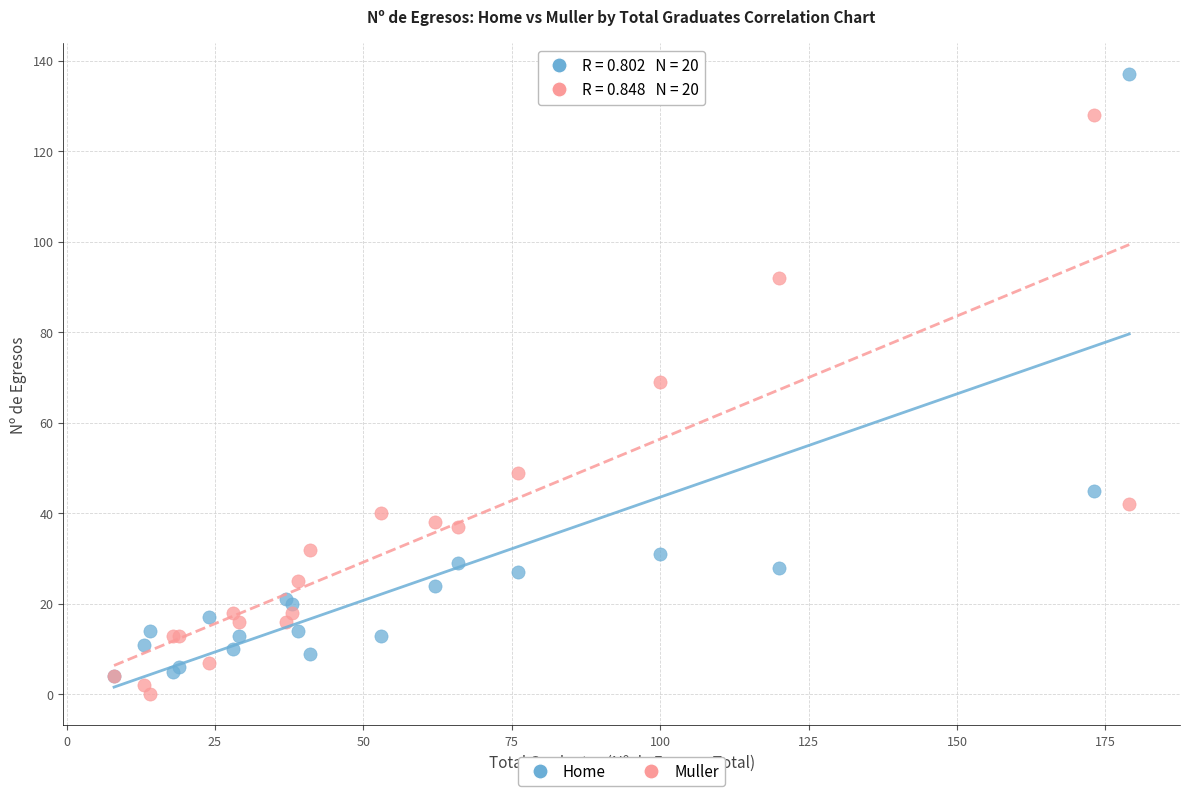

In the Muller series, what Y value is closest to 64?

69